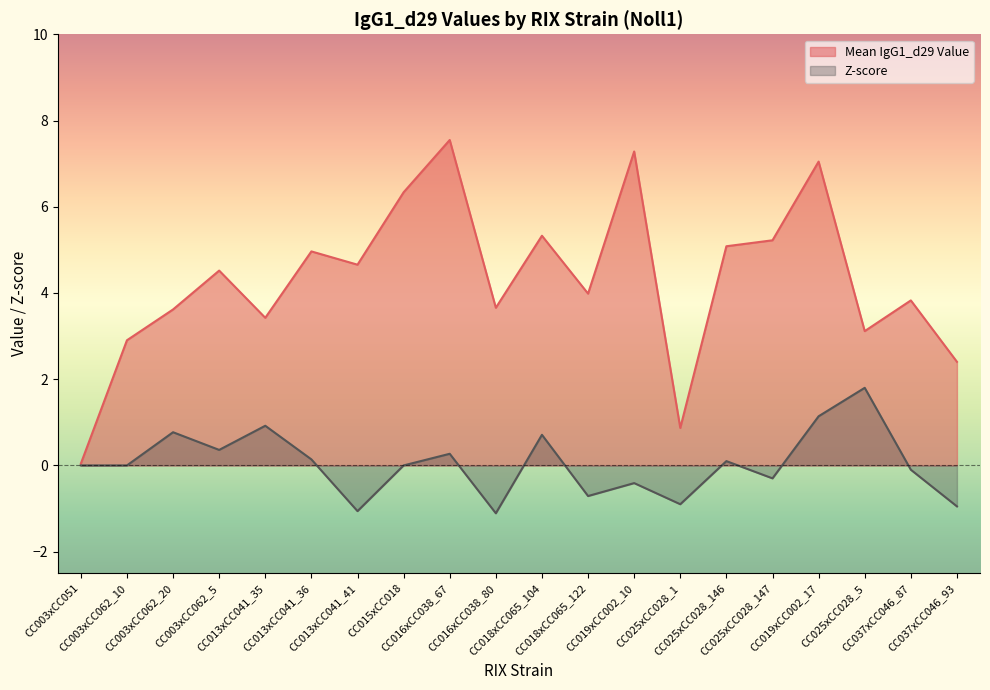

Where is the first local minimum for Z-score?

CC003xCC062_5